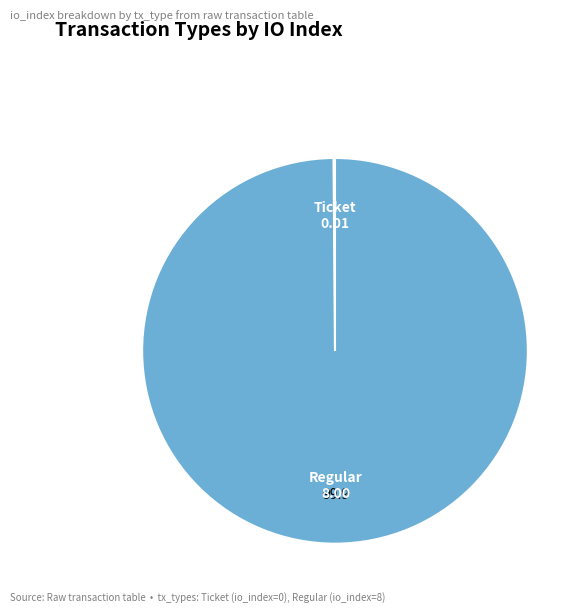

True or false: Regular accounts for 100% of the total.

True